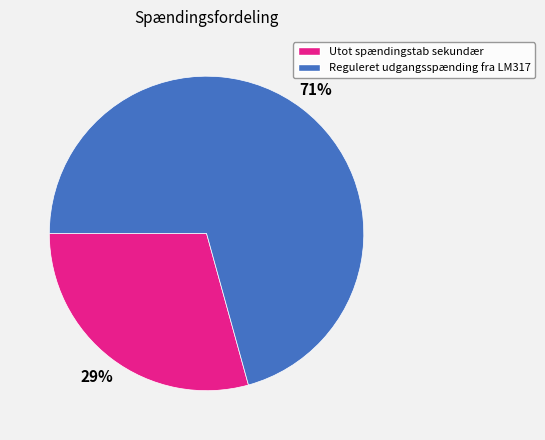

To the nearest percent, what is the combined percentage of Reguleret udgangsspænding fra LM317 and Utot spændingstab sekundær?

100%